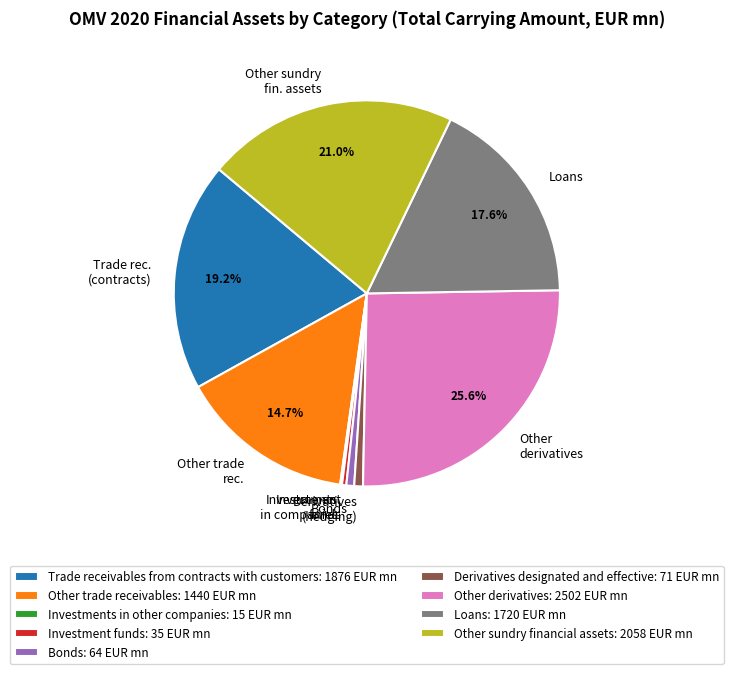

Is there a majority slice in this chart?

No